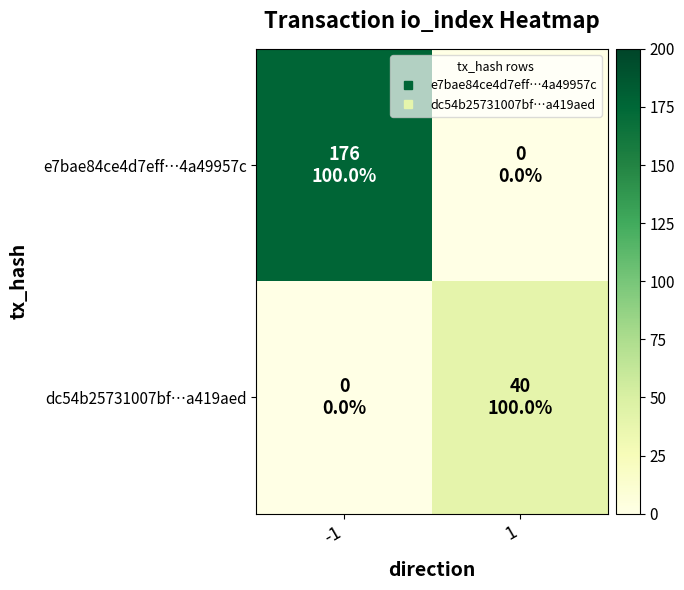

Which label corresponds to the largest value in the chart?

-1